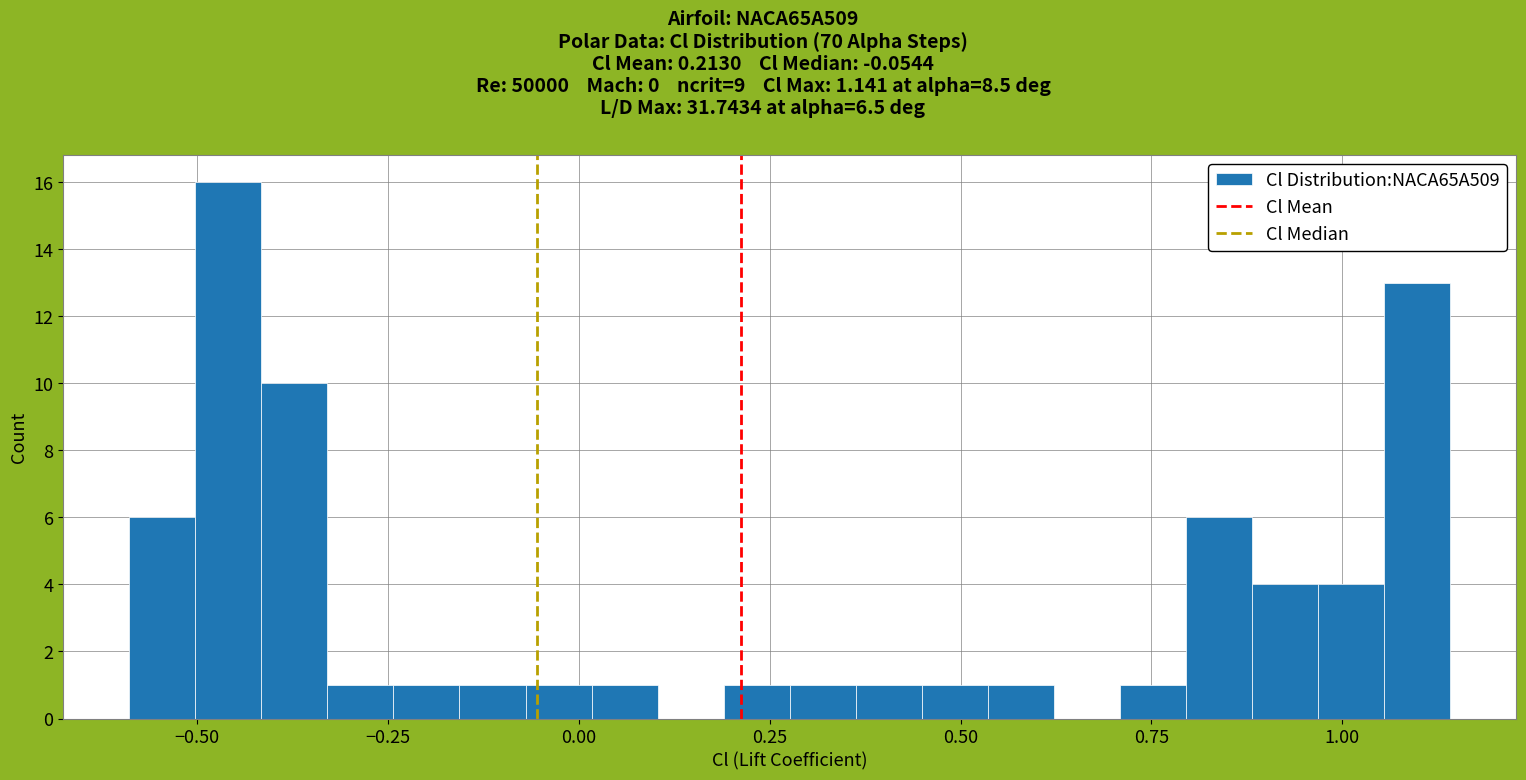

Around what value on the x-axis is the tallest bar? Give the approximate position of its centre, as read against the axis.

-0.45